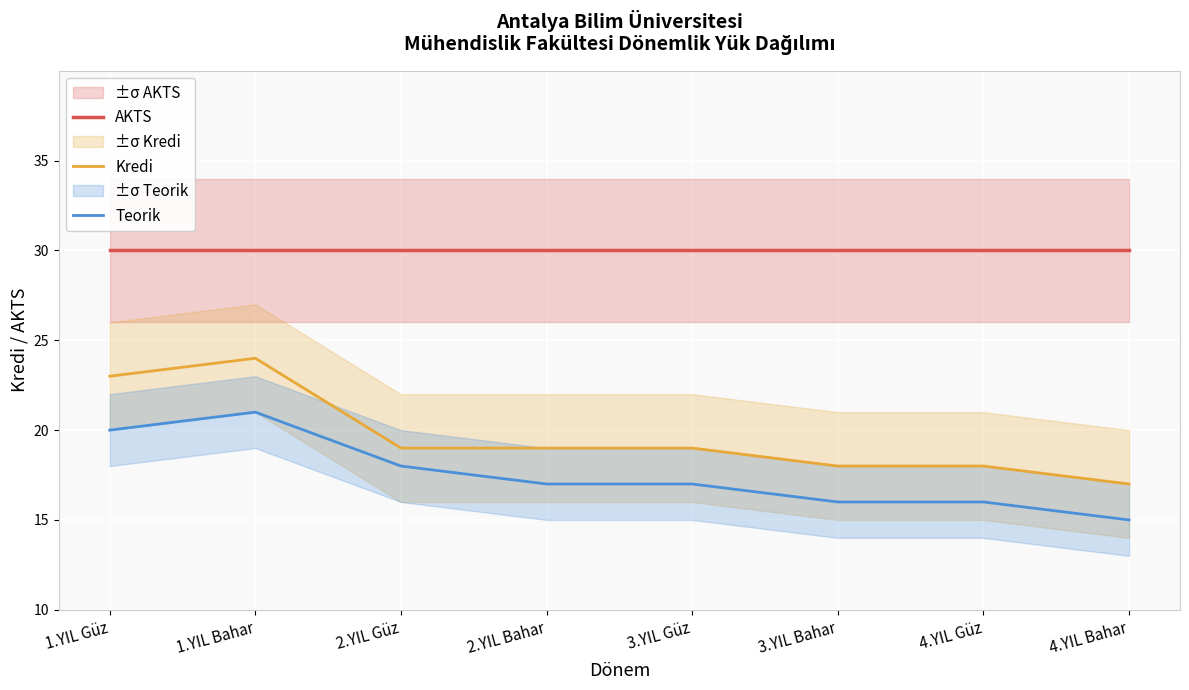

Reading left to right, transcribe all the data shown in this chart.

AKTS: 1.YIL Güz=30	1.YIL Bahar=30	2.YIL Güz=30	2.YIL Bahar=30	3.YIL Güz=30	3.YIL Bahar=30	4.YIL Güz=30	4.YIL Bahar=30
Kredi: 1.YIL Güz=23	1.YIL Bahar=24	2.YIL Güz=19	2.YIL Bahar=19	3.YIL Güz=19	3.YIL Bahar=18	4.YIL Güz=18	4.YIL Bahar=17
Teorik: 1.YIL Güz=20	1.YIL Bahar=21	2.YIL Güz=18	2.YIL Bahar=17	3.YIL Güz=17	3.YIL Bahar=16	4.YIL Güz=16	4.YIL Bahar=15